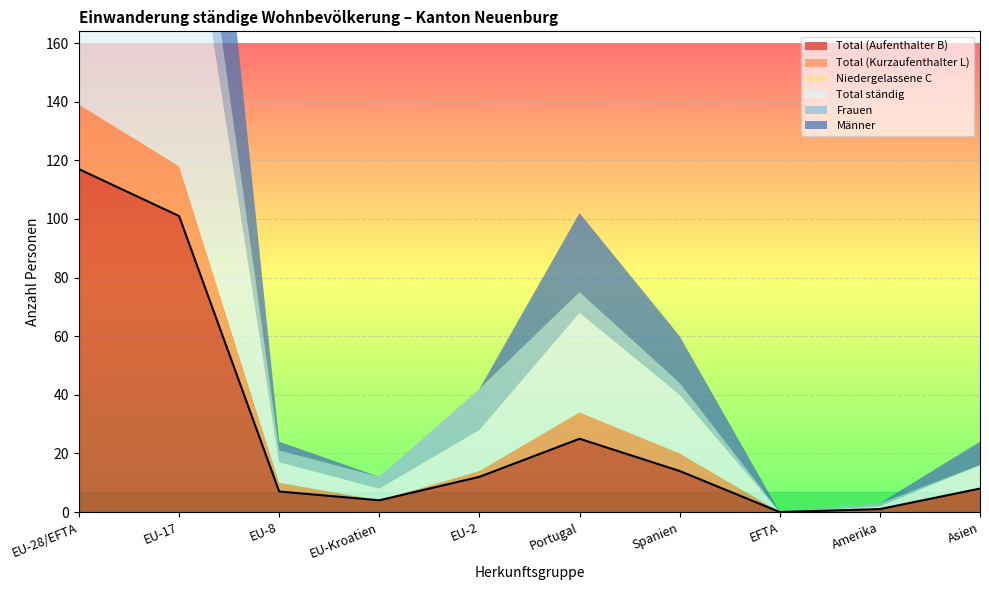

What is the label of the 8th point from the right?

EU-8